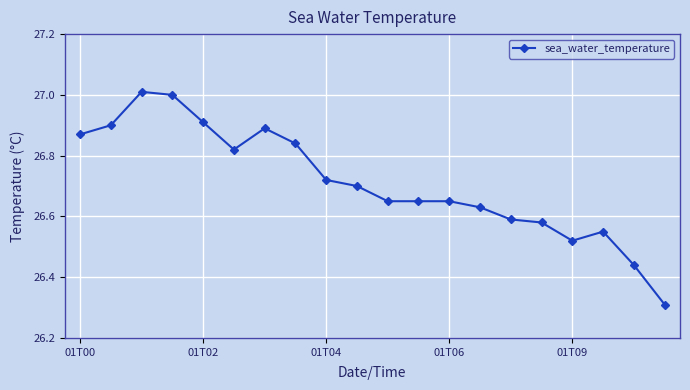

What is the sum of all values?

534.2